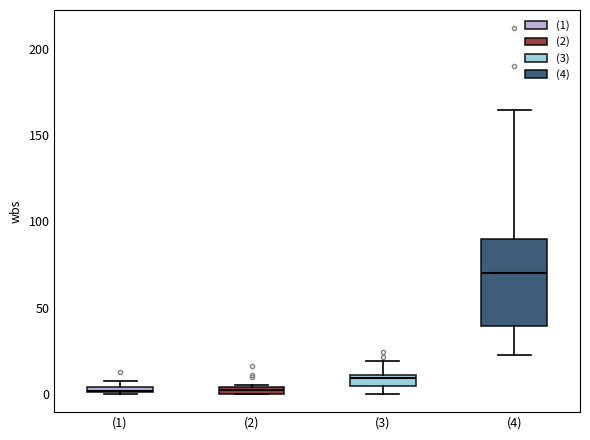

Comparing the boxes themselves (not the whiskers), which one is the tallest?

(4)